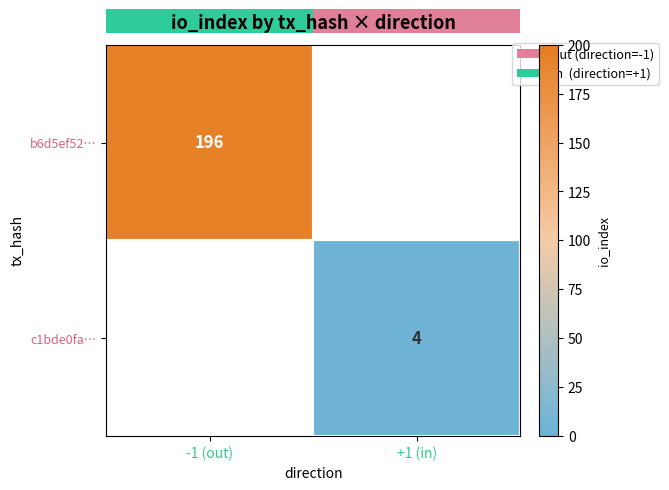

Is it true that c1bde0fa… equals 2 at +1 (in)?

False